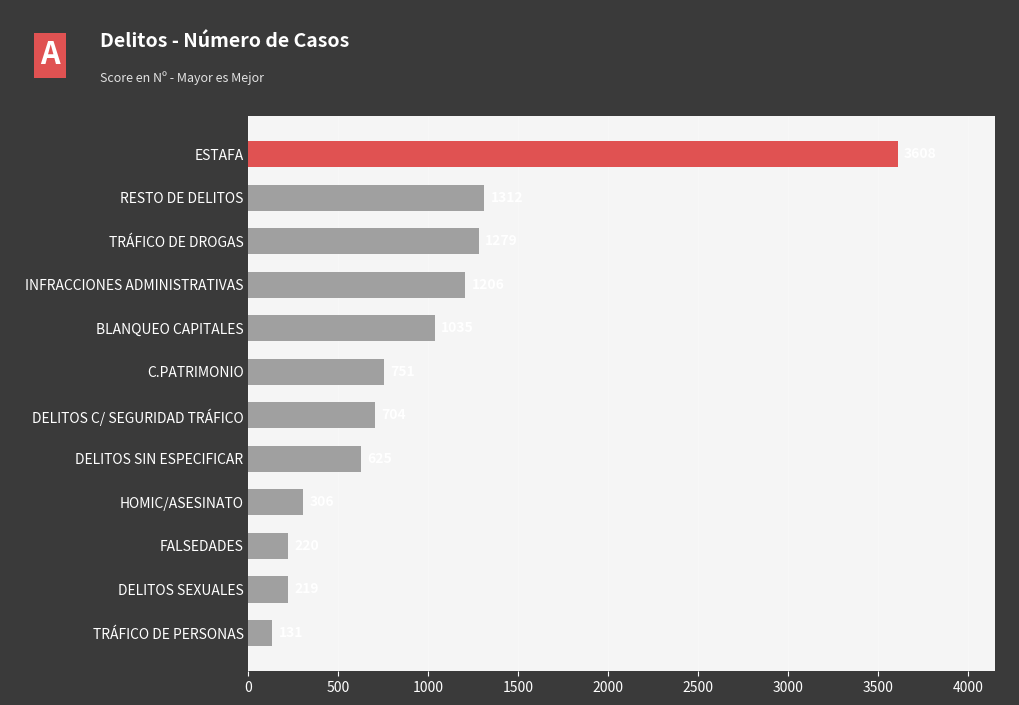

True or false: the data shows 549 at TRÁFICO DE DROGAS.

False